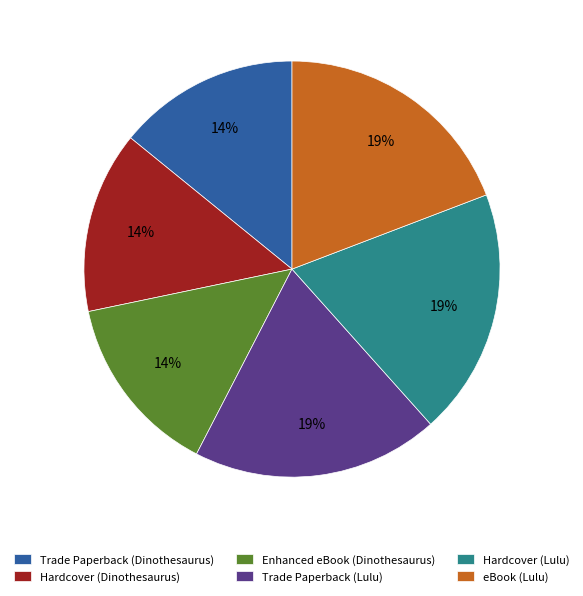

Does any single category account for the majority?

No